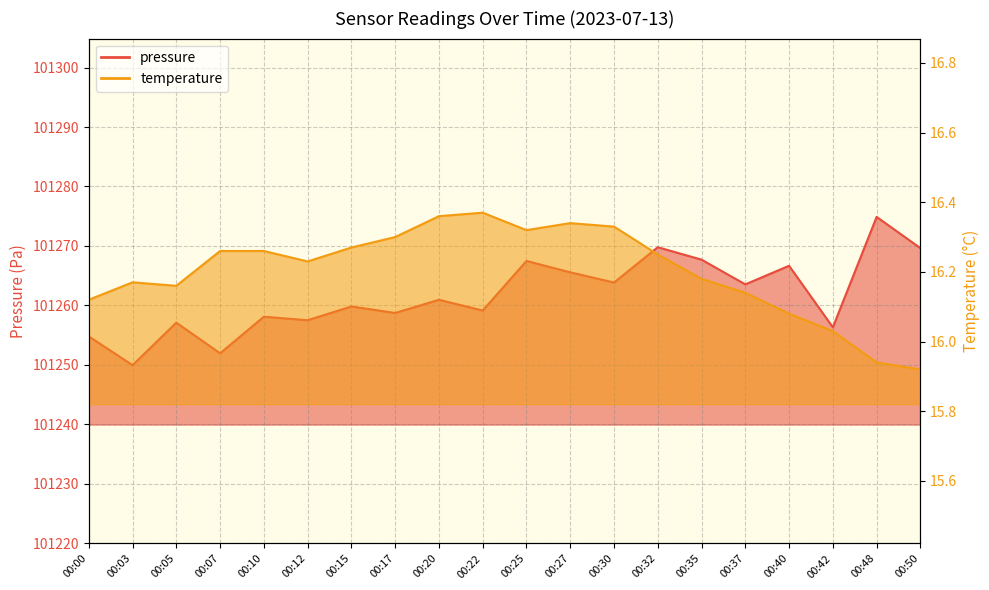

What is the minimum value for pressure?

101249.9